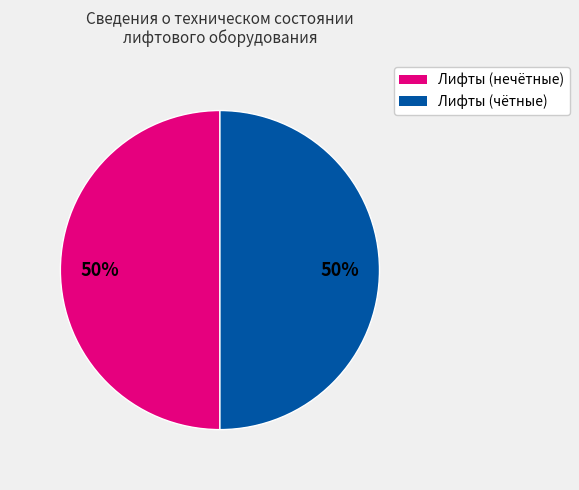

To the nearest percent, what is the average slice percentage?

50%